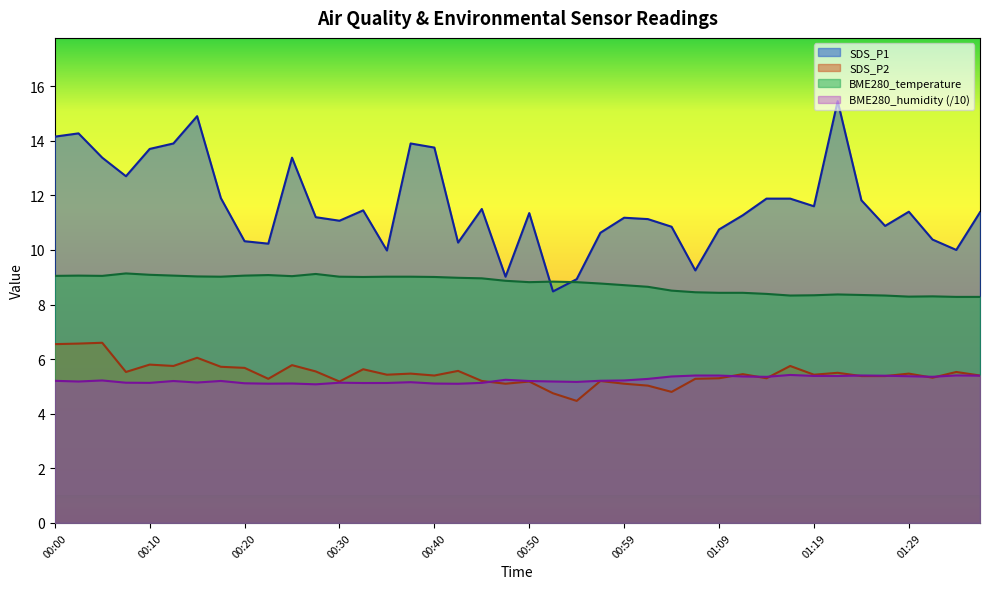

At which category does SDS_P1 reach its first local peak?

00:03